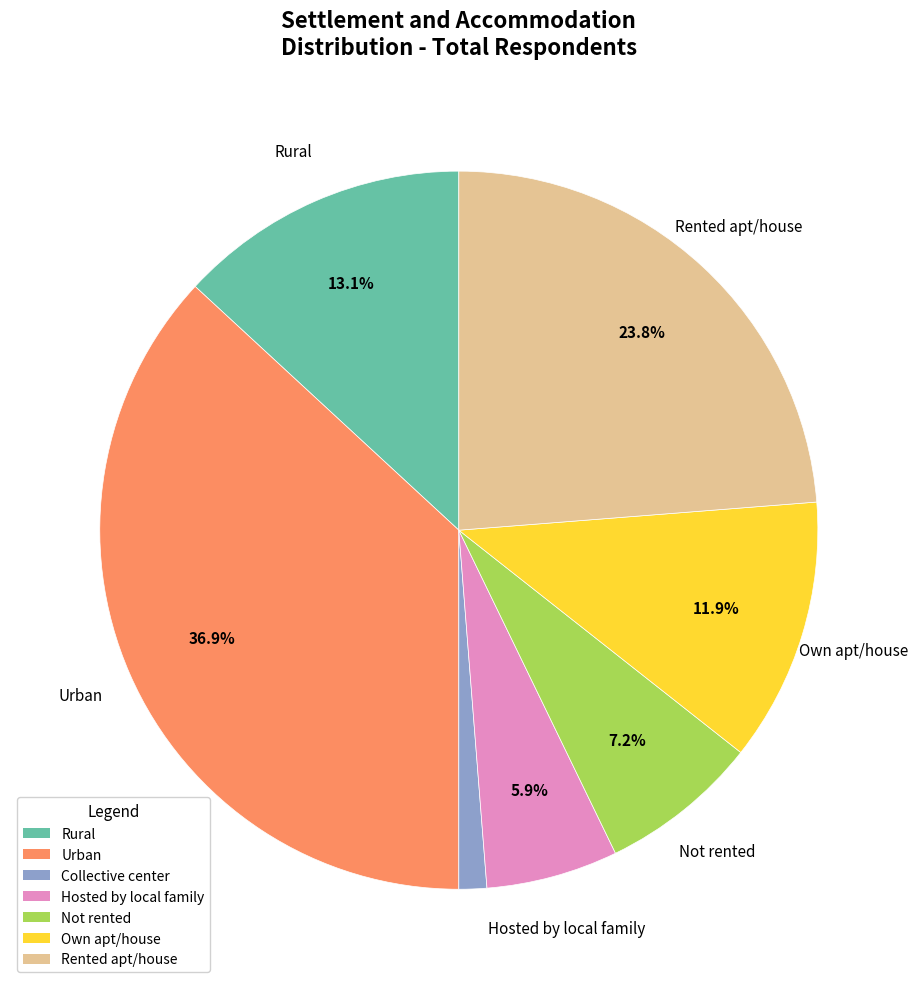

How many slices are in this pie chart?

7